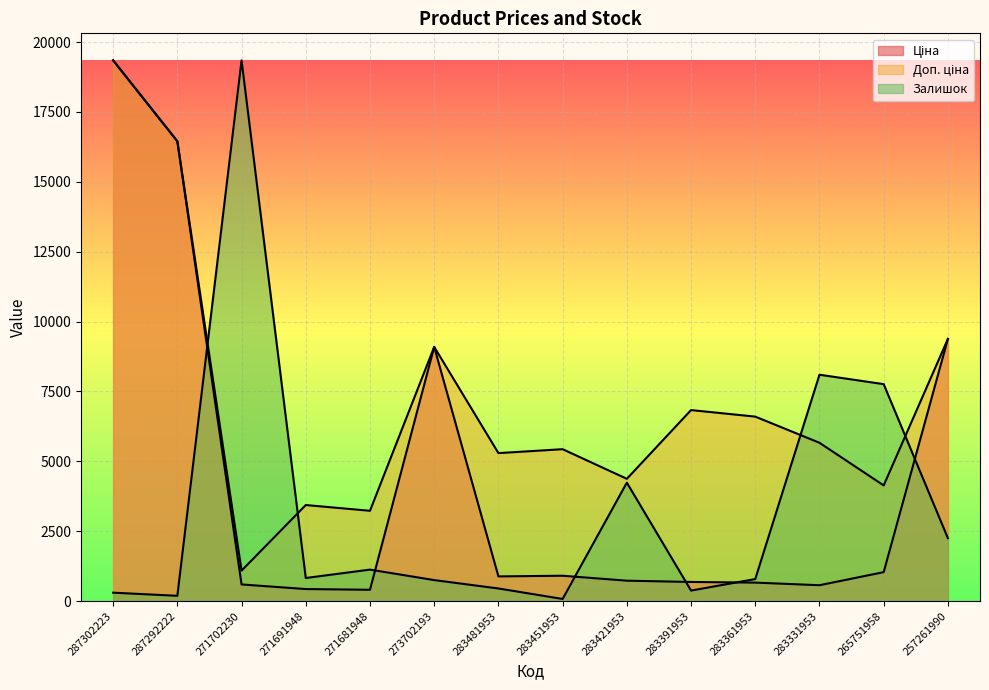

True or false: Доп. ціна and Ціна intersect in this chart.

False